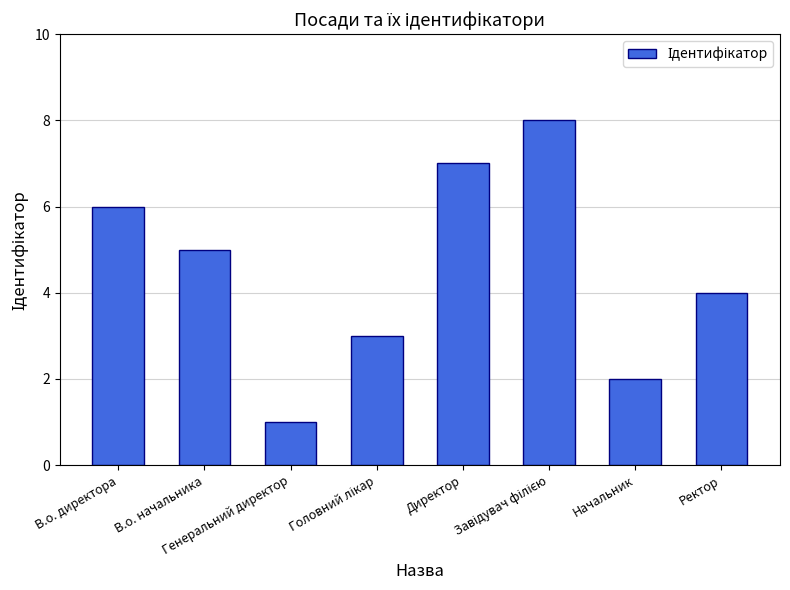

How many series are shown in this chart?

1